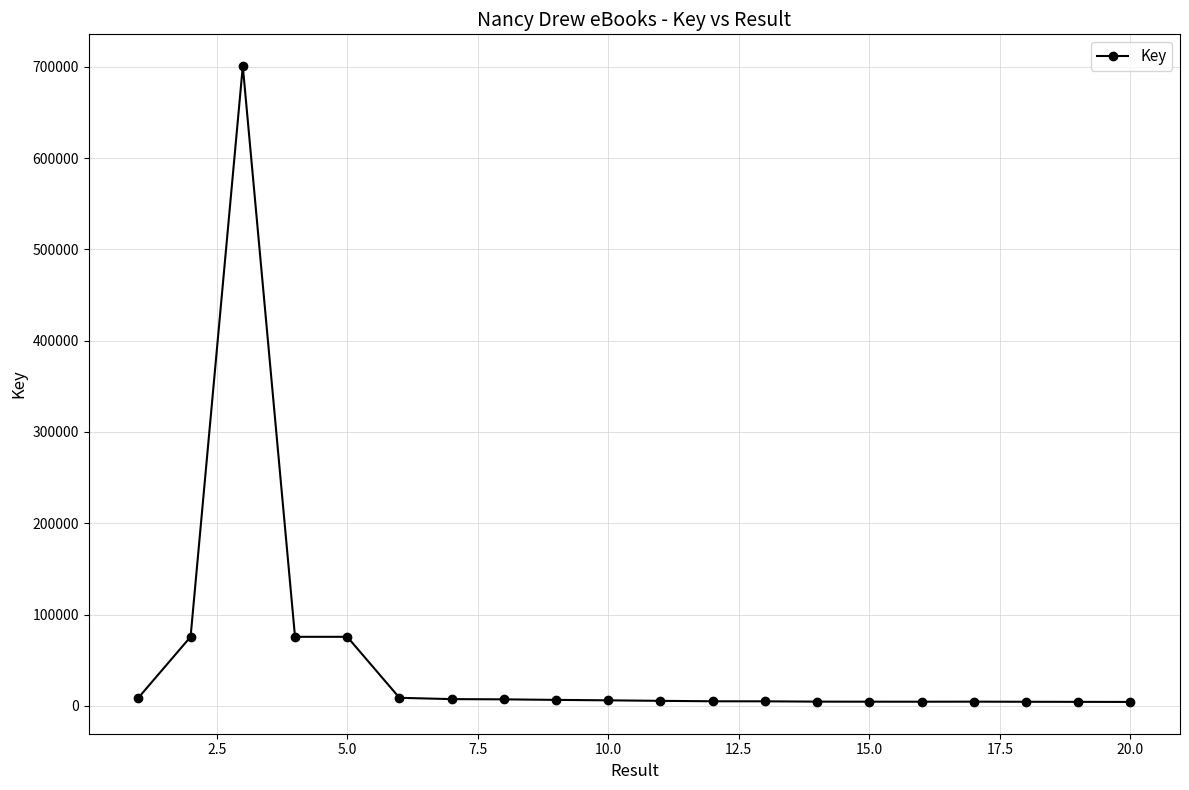

True or false: the data has more than 0 interior local peaks.

True